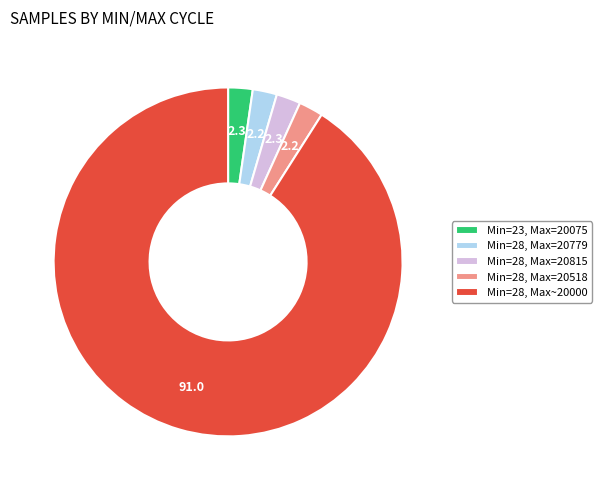

Does any single category account for the majority?

Yes